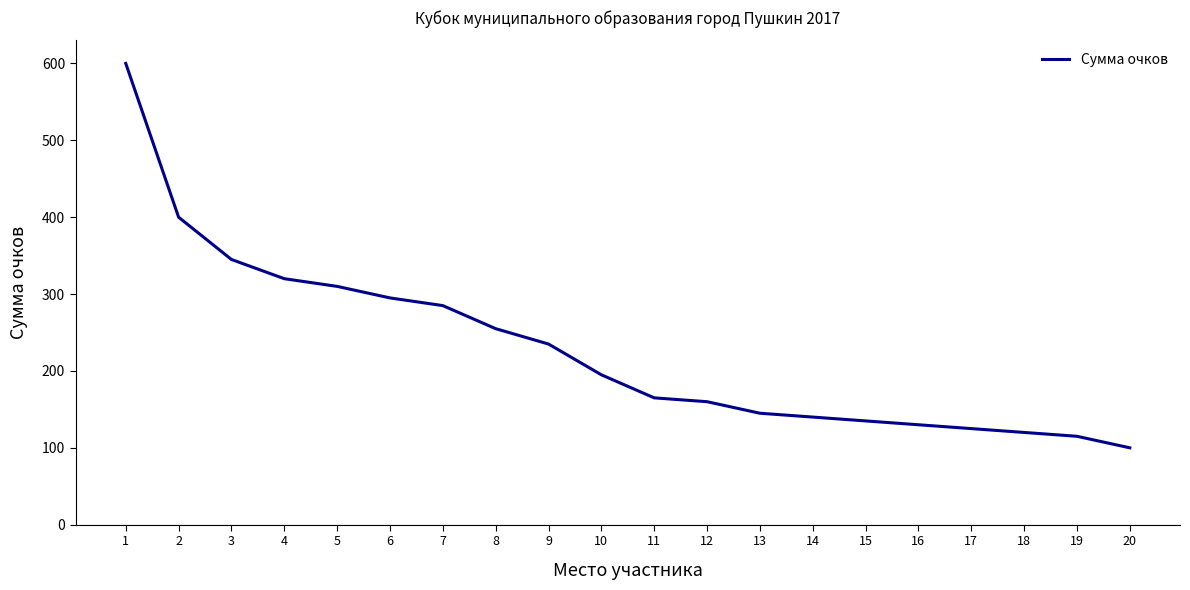

How many lines are shown in the chart?

1